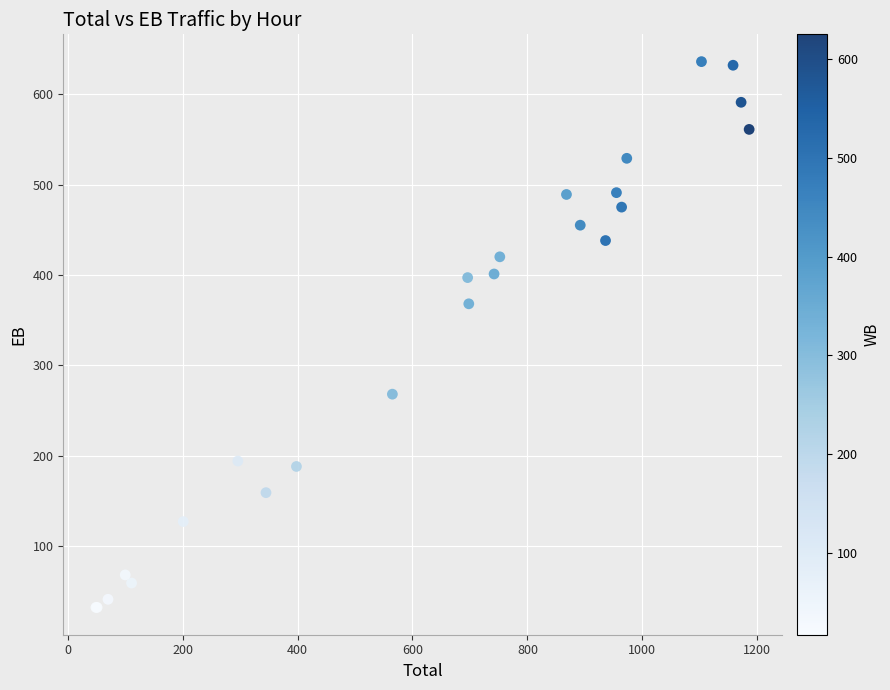

What Y value in the scatter plot is closest to 334?

368